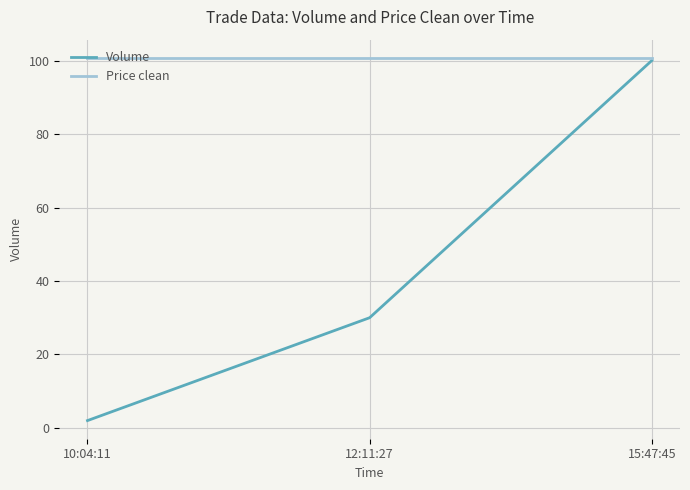

Is it true that Price clean equals 100.8 at 12:11:27?

True